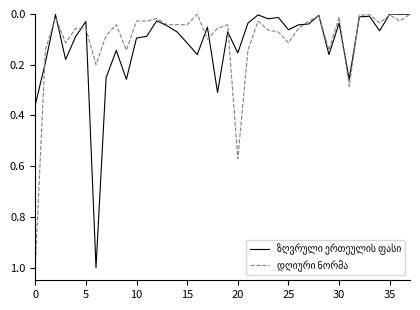

What is the greatest value displayed?

1.0